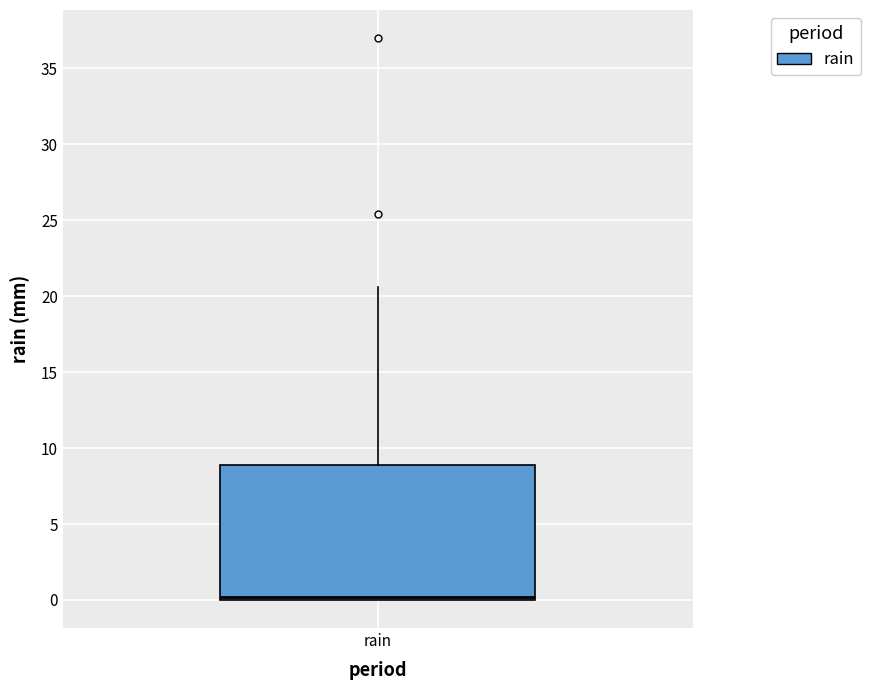

Read this box plot against the y-axis: the position of the median line, the range covered by the box, and the ends of both whiskers. The values are not printed on the chart, so give them approximately, as read against the axis.

median 0.0 (just above the box's lower edge), box 0.0 to 9.0, whiskers 0.0 to 20.5